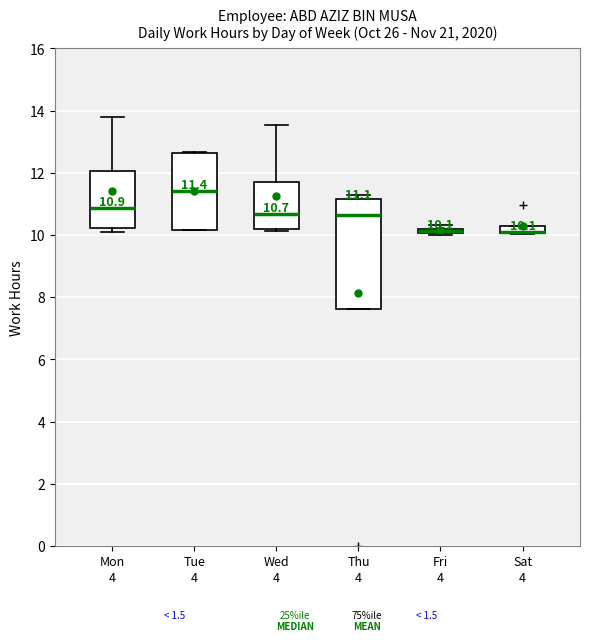

Comparing the boxes themselves (not the whiskers), which one is the tallest?

Thu 4